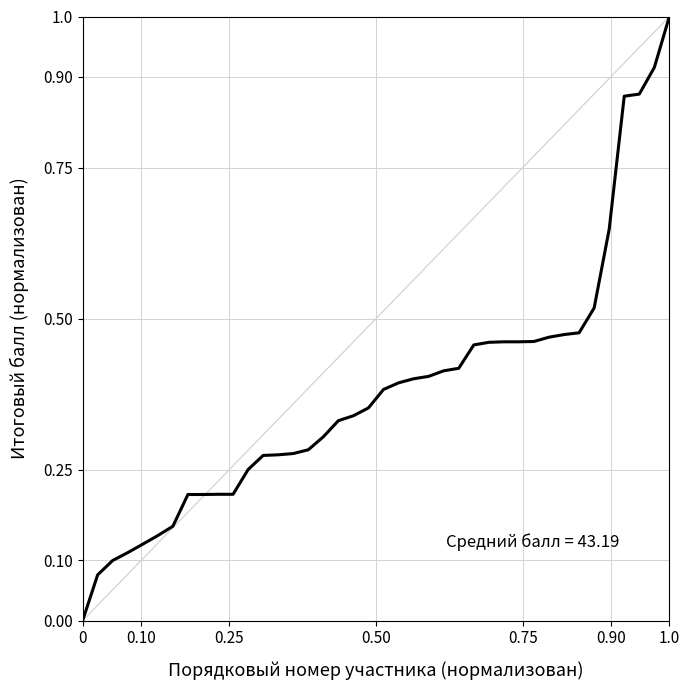

What is the difference between the maximum and minimum values?

1.0